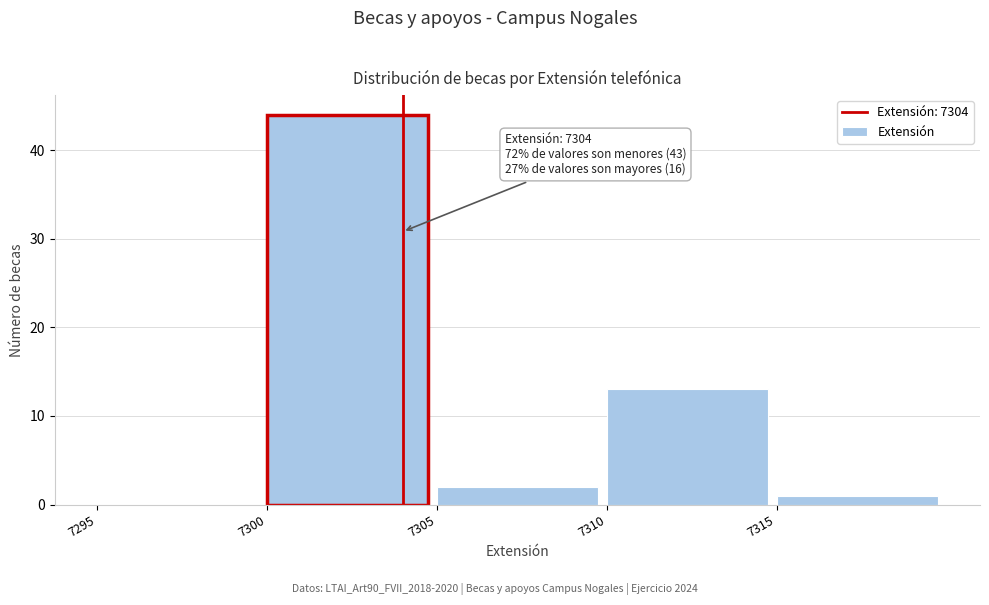

Which range on the x-axis has the tallest bar?

7300 to 7305